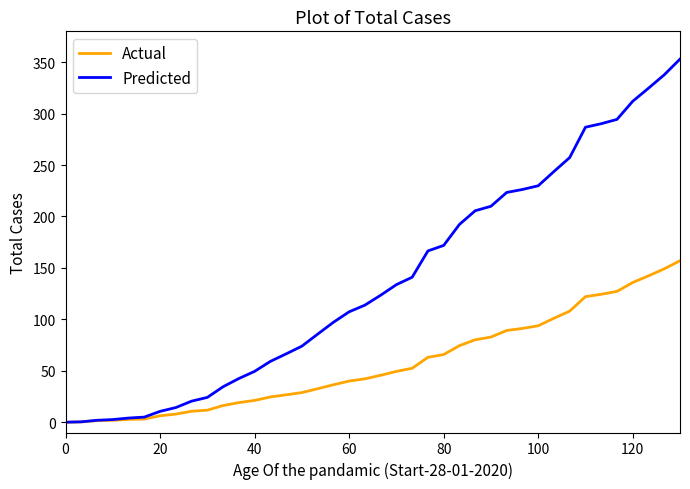

List the series in order of their overall mean, highest first.

Predicted, Actual